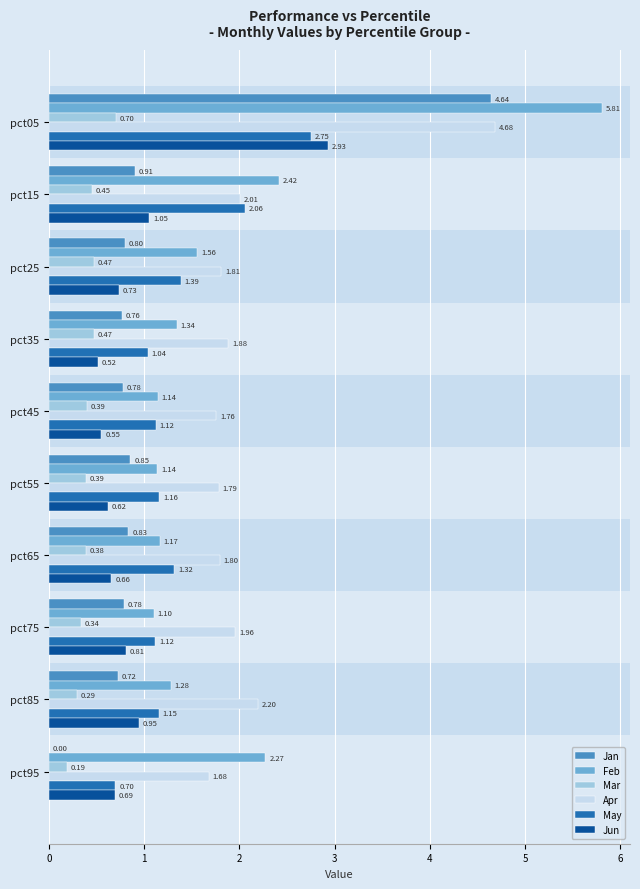

Which series changed the most between pct05 and pct85?

Feb